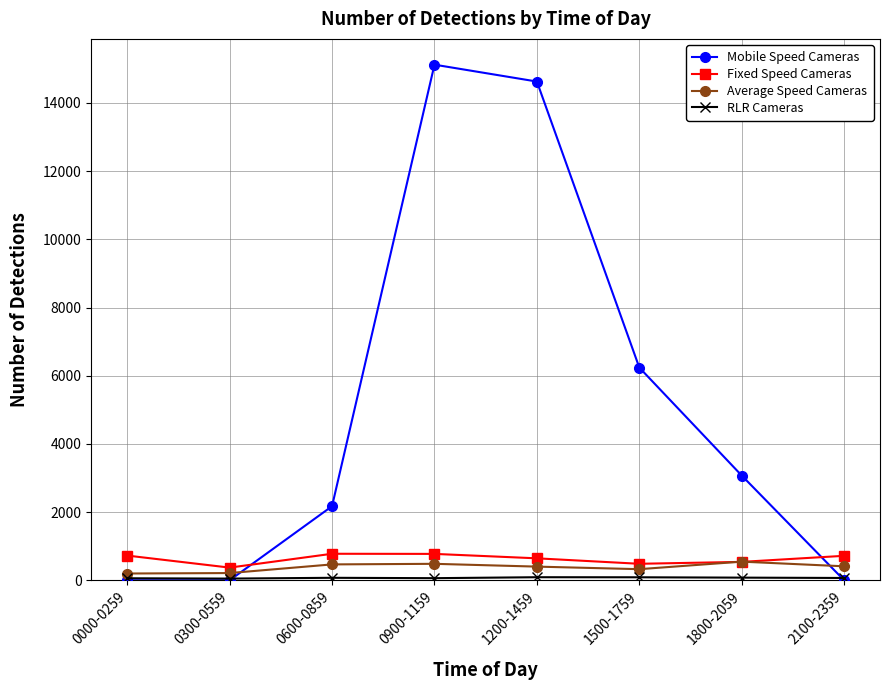

Where is the first local minimum for Fixed Speed Cameras?

0300-0559